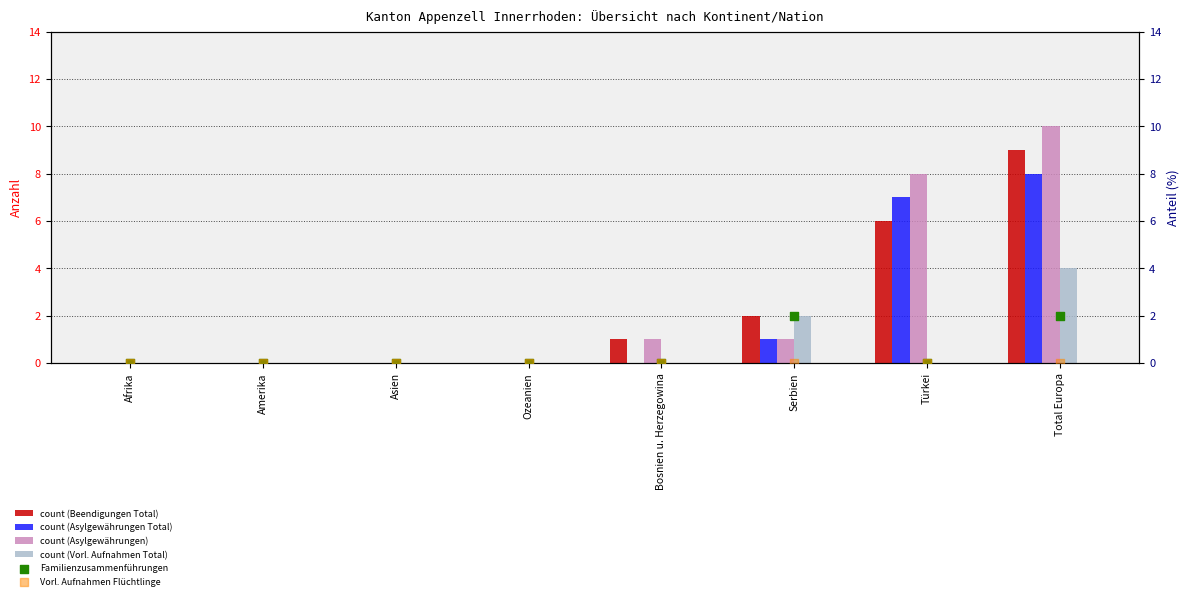

Which series has the widest spread of Y values?

col_11 (Asylgewährungen)